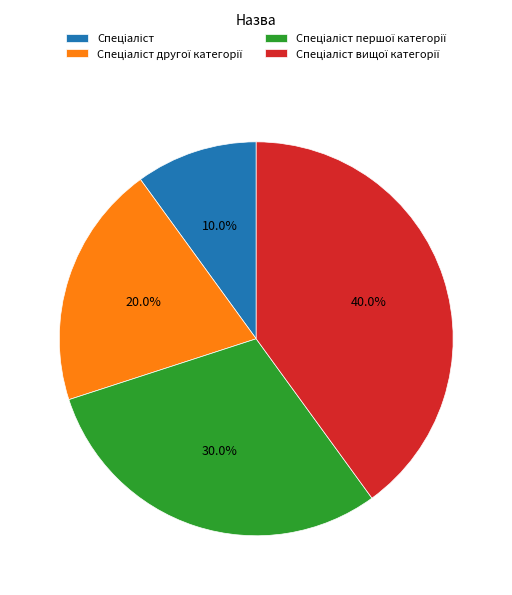

To the nearest percent, what is the average slice percentage?

25%